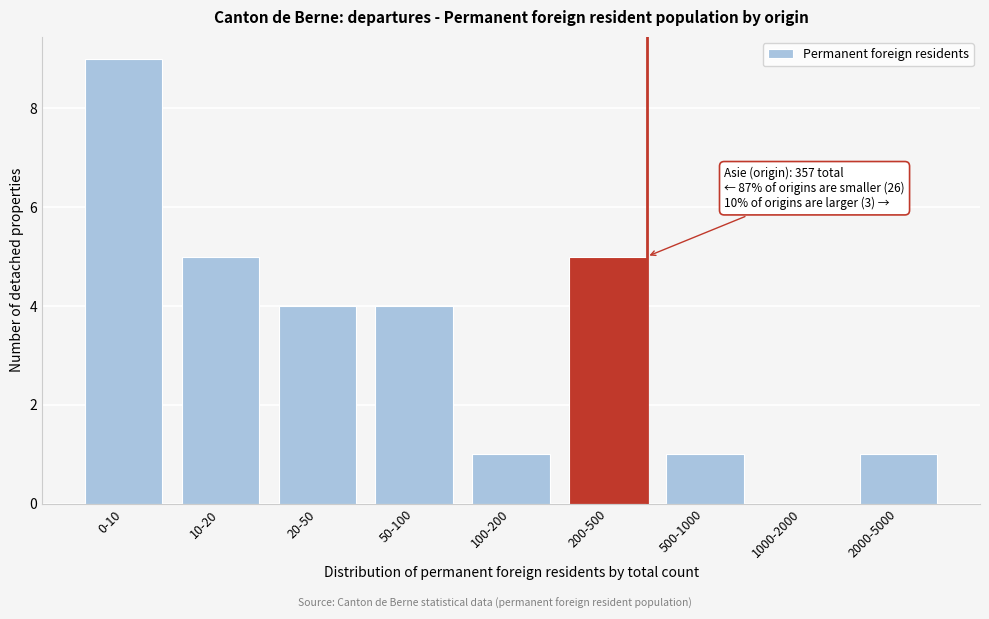

Reading right to left, transcribe all the data shown in this chart.

2000-5000=1	1000-2000=0	500-1000=1	200-500=5	100-200=1	50-100=4	20-50=4	10-20=5	0-10=9